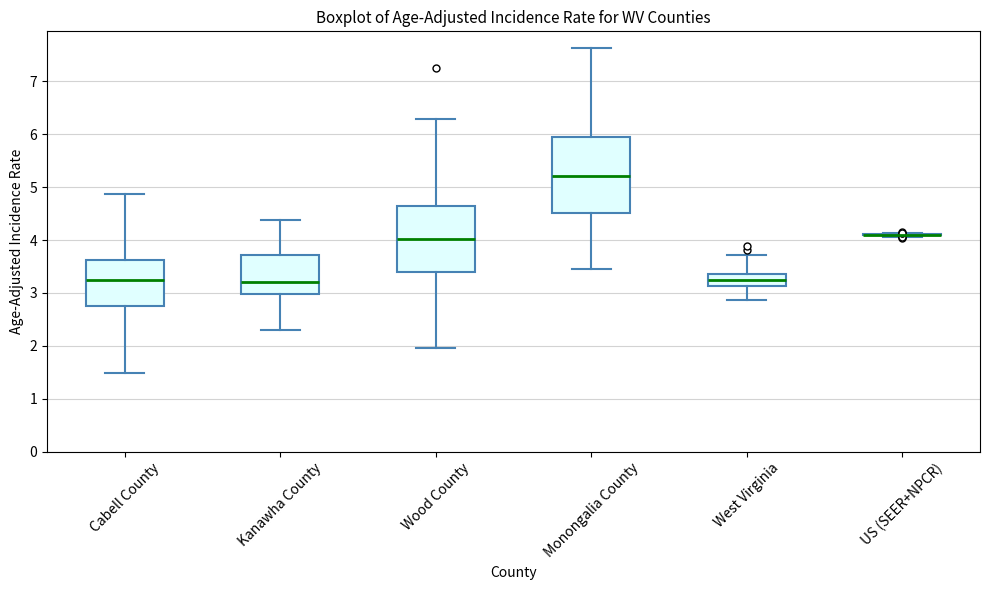

Reading left to right, transcribe this box plot: for each box, give where its median line is, the range the box spans, and where its two whiskers end, as read against the y-axis. The values are not printed on the chart, so give them approximately, as read against the axis.

Cabell County: median 3.2, box 2.8 to 3.6, whiskers 1.5 to 4.9
Kanawha County: median 3.2, box 3.0 to 3.7, whiskers 2.3 to 4.4
Wood County: median 4.0, box 3.4 to 4.7, whiskers 2.0 to 6.3
Monongalia County: median 5.2, box 4.5 to 6.0, whiskers 3.5 to 7.6
West Virginia: median 3.2, box 3.1 to 3.4, whiskers 2.9 to 3.7
US (SEER+NPCR): box collapsed to a line at 4.1, whiskers 4.1 to 4.1